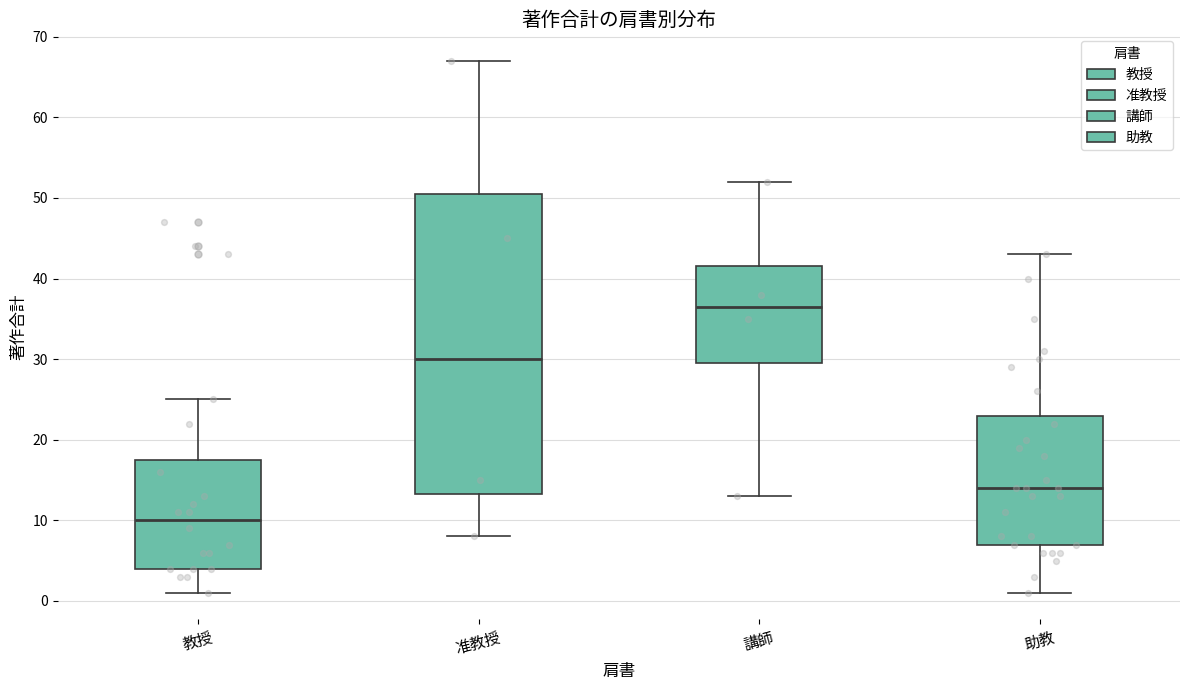

Which box has the highest median line?

講師